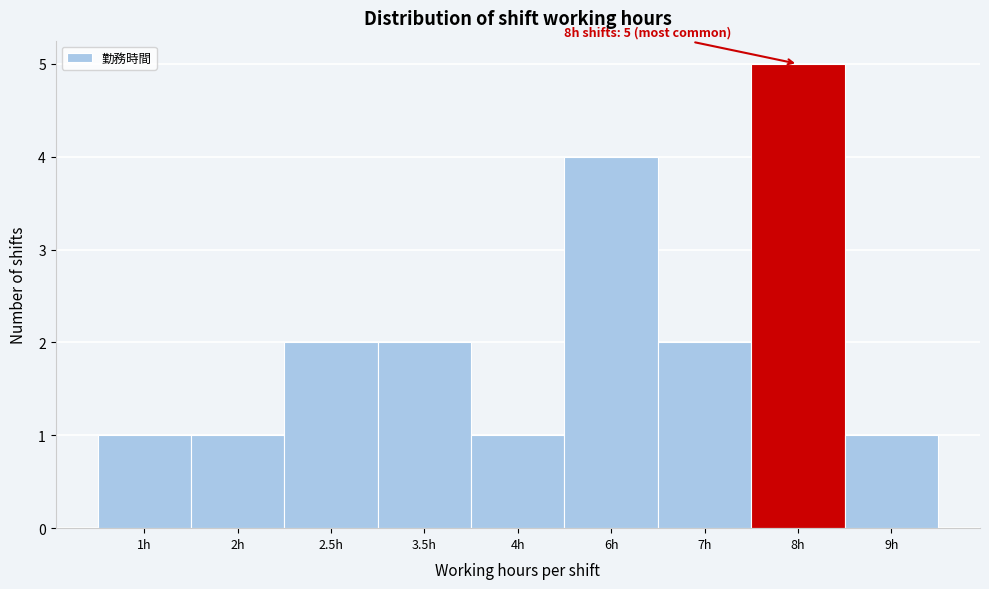

Reading left to right, extract all data points from this chart.

1h=1	2h=1	2.5h=2	3.5h=2	4h=1	6h=4	7h=2	8h=5	9h=1